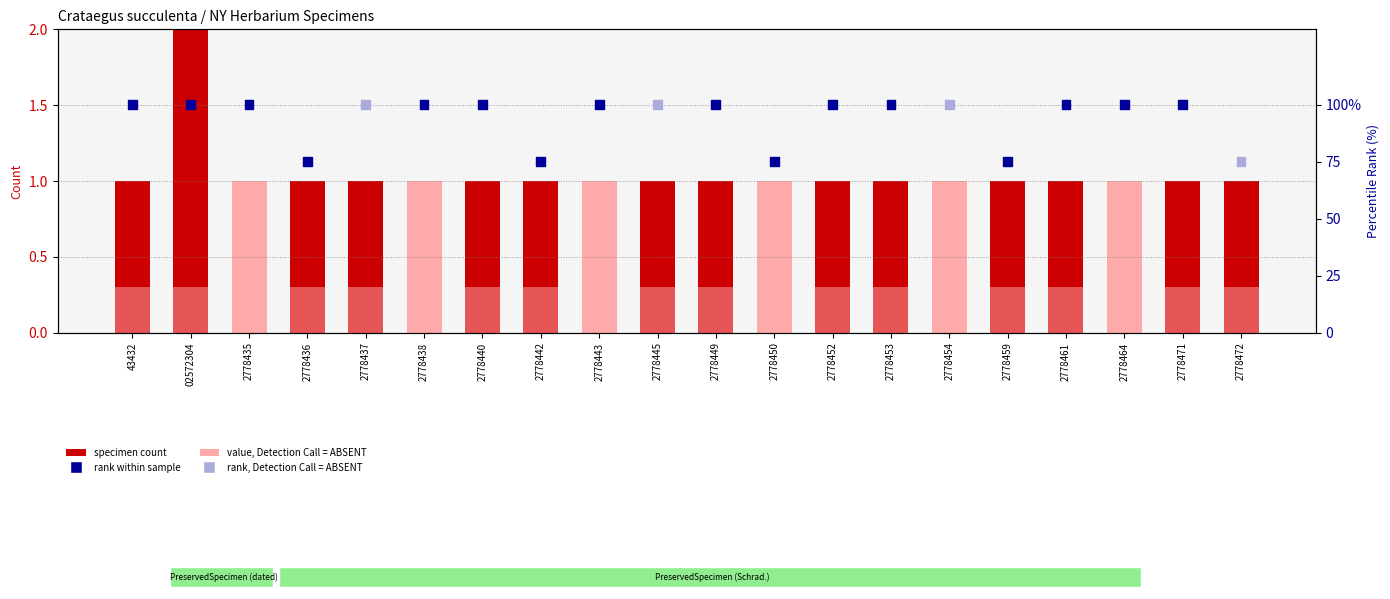

Which series has the largest total across all categories?

rank within sample